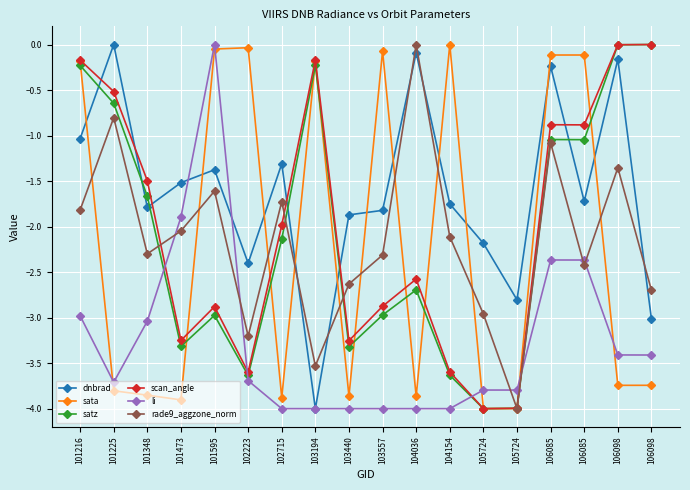

Reading right to left, list all the values displayed in this chart.

dnbrad: -3.0	-0.2	-1.7	-0.2	-2.8	-2.2	-1.8	-0.1	-1.8	-1.9	-4.0	-1.3	-2.4	-1.4	-1.5	-1.8	0.0	-1.0
sata: -3.7	-3.7	-0.1	-0.1	-4.0	-4.0	0.0	-3.9	-0.1	-3.9	-0.2	-3.9	-0.0	-0.0	-3.9	-3.9	-3.8	-0.2
satz: 0.0	-0.0	-1.0	-1.0	-4.0	-4.0	-3.6	-2.7	-3.0	-3.3	-0.2	-2.1	-3.6	-3.0	-3.3	-1.7	-0.6	-0.2
scan_angle: 0.0	-0.0	-0.9	-0.9	-4.0	-4.0	-3.6	-2.6	-2.9	-3.3	-0.2	-2.0	-3.6	-2.9	-3.3	-1.5	-0.5	-0.2
li: -3.4	-3.4	-2.4	-2.4	-3.8	-3.8	-4.0	-4.0	-4.0	-4.0	-4.0	-4.0	-3.7	0.0	-1.9	-3.0	-3.7	-3.0
rade9_aggzone_norm: -2.7	-1.4	-2.4	-1.1	-4.0	-3.0	-2.1	0.0	-2.3	-2.6	-3.5	-1.7	-3.2	-1.6	-2.0	-2.3	-0.8	-1.8